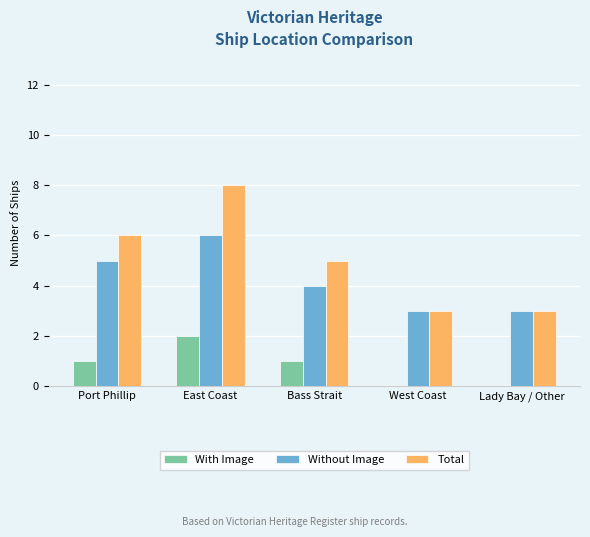

What is the sum of all With Image values?

4